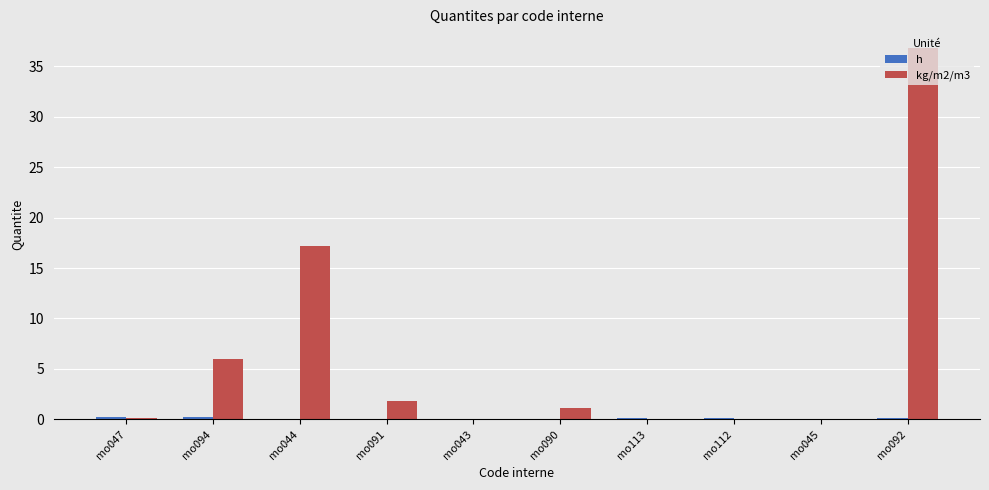

How many distinct data groups are displayed?

2